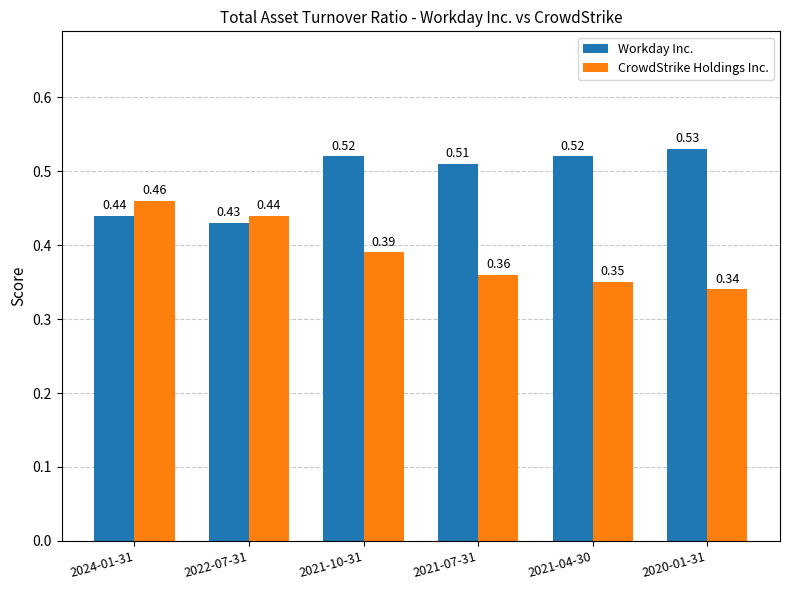

What is the sum of all Workday Inc. values?

3.0